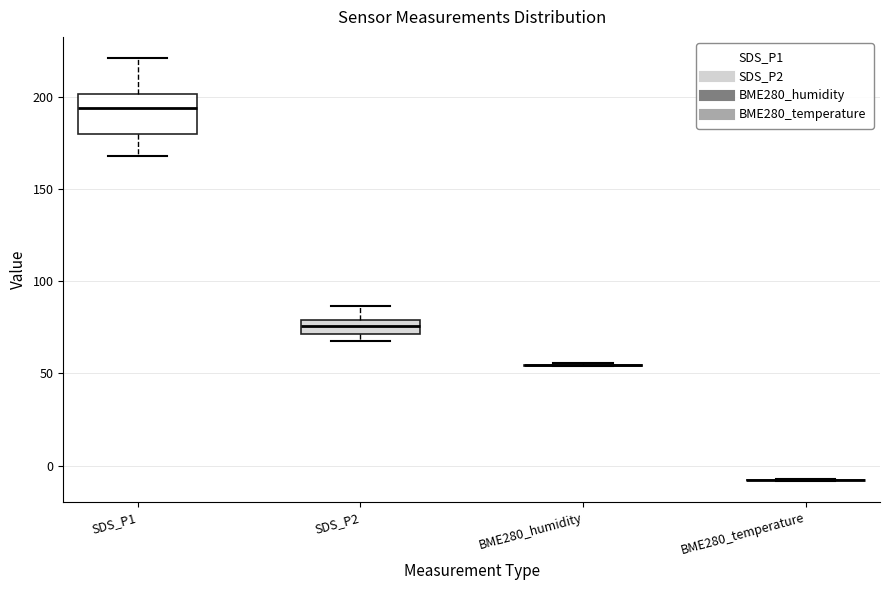

Reading left to right, read every box against the y-axis: the position of its median line, the range the box covers, and the ends of its whiskers. The values are not printed on the chart, so give them approximately, as read against the axis.

SDS_P1: median 195, box 180 to 200, whiskers 170 to 220
SDS_P2: median 75, box 70 to 80, whiskers 70 (just below the box's lower edge) to 85
BME280_humidity: box collapsed to a line at 55, whiskers 55 to 55
BME280_temperature: box collapsed to a line at -10, whiskers -10 to -5